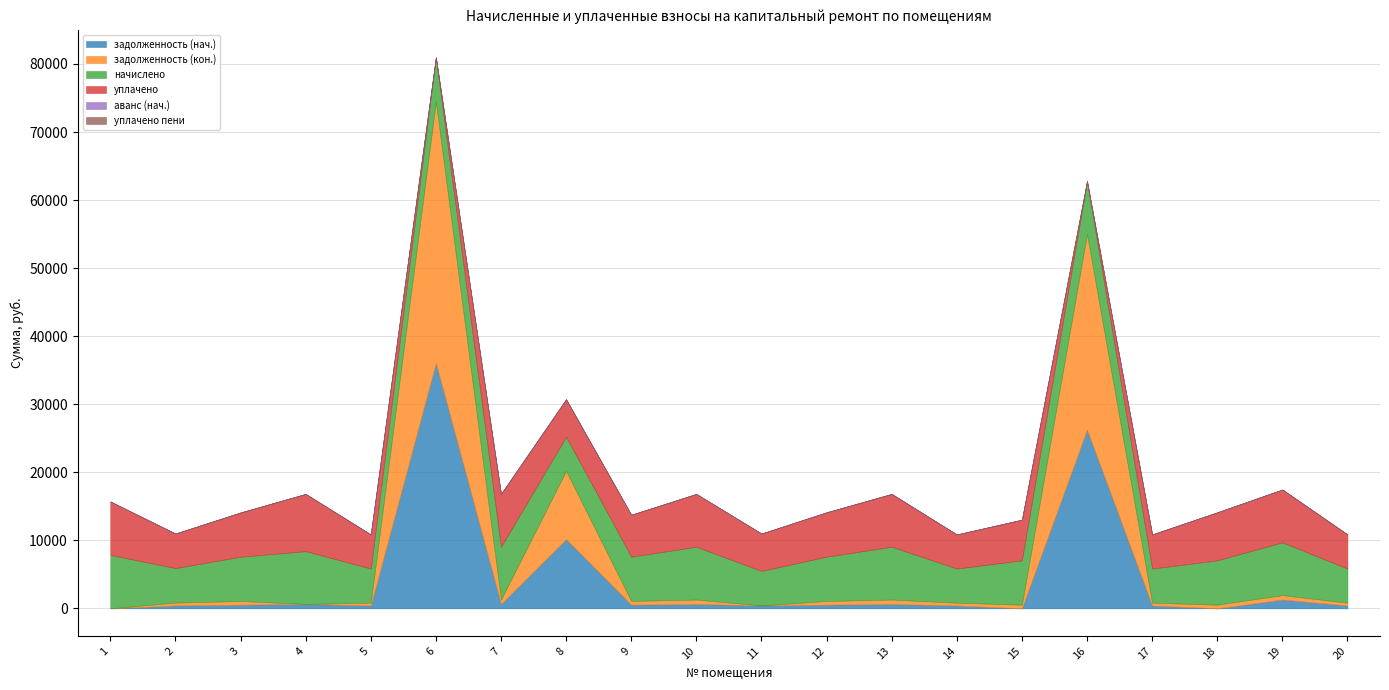

Which series has the largest range (max minus min)?

задолженность (кон.)